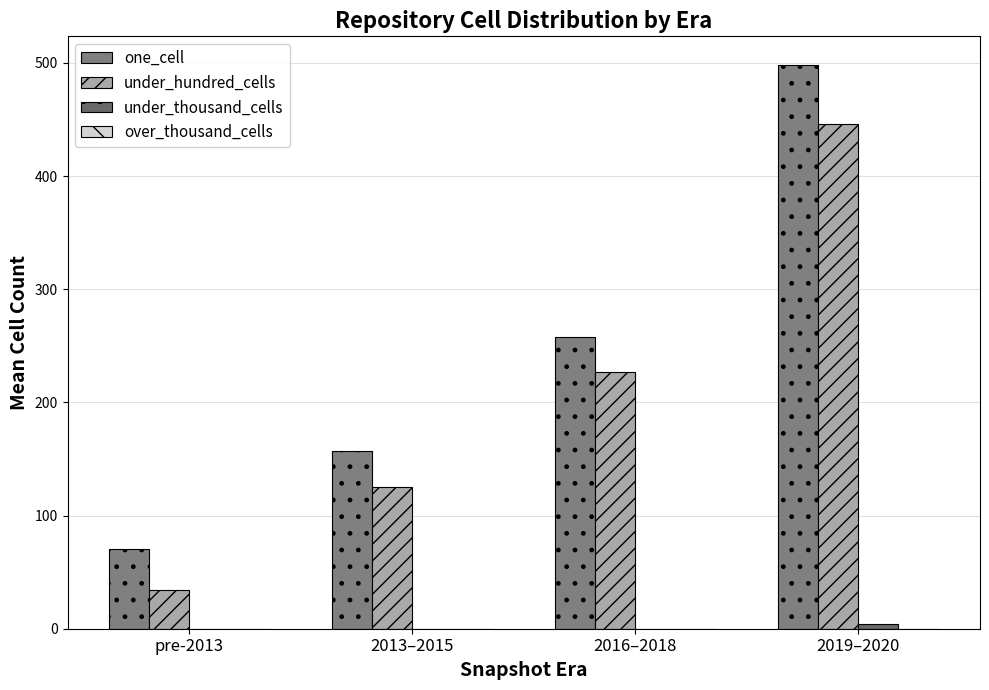

Reading right to left, transcribe all the data shown in this chart.

one_cell: 2019–2020=498.5	2016–2018=257.8	2013–2015=157.0	pre-2013=70.0
under_hundred_cells: 2019–2020=446.2	2016–2018=226.6	2013–2015=125.3	pre-2013=34.3
under_thousand_cells: 2019–2020=4.0	2016–2018=0.0	2013–2015=0.0	pre-2013=0.0
over_thousand_cells: 2019–2020=0.0	2016–2018=0.0	2013–2015=0.0	pre-2013=0.0